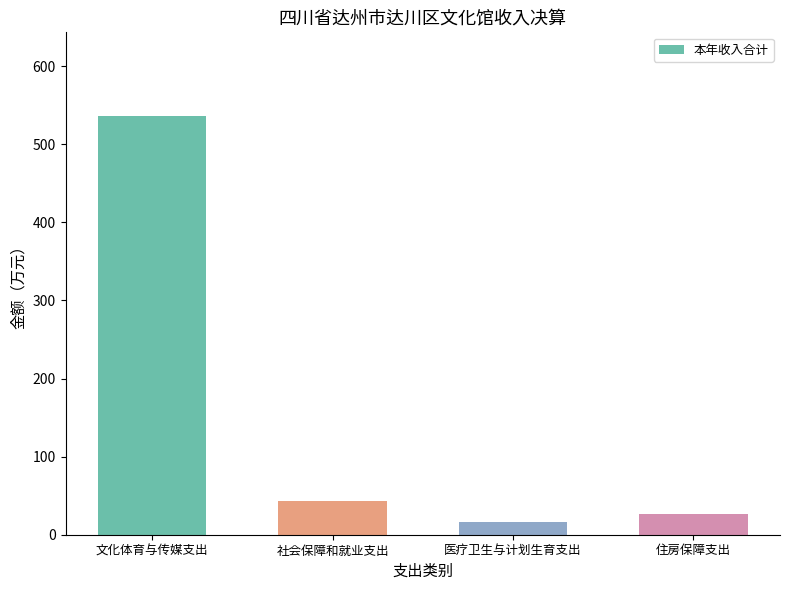

What is the average value?

155.6